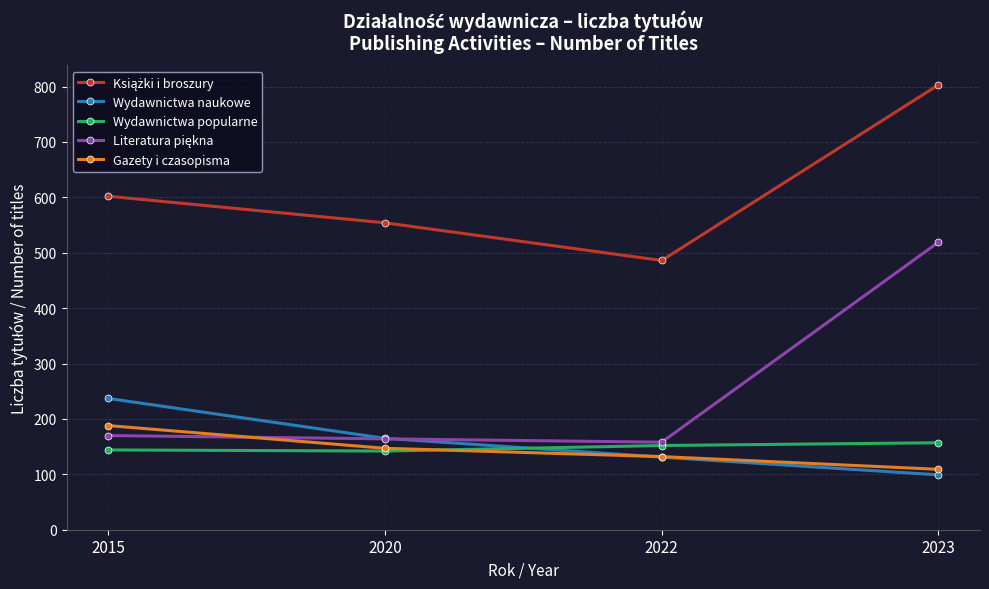

What is the value of the Gazety i czasopisma point at the 3rd from the left?

132